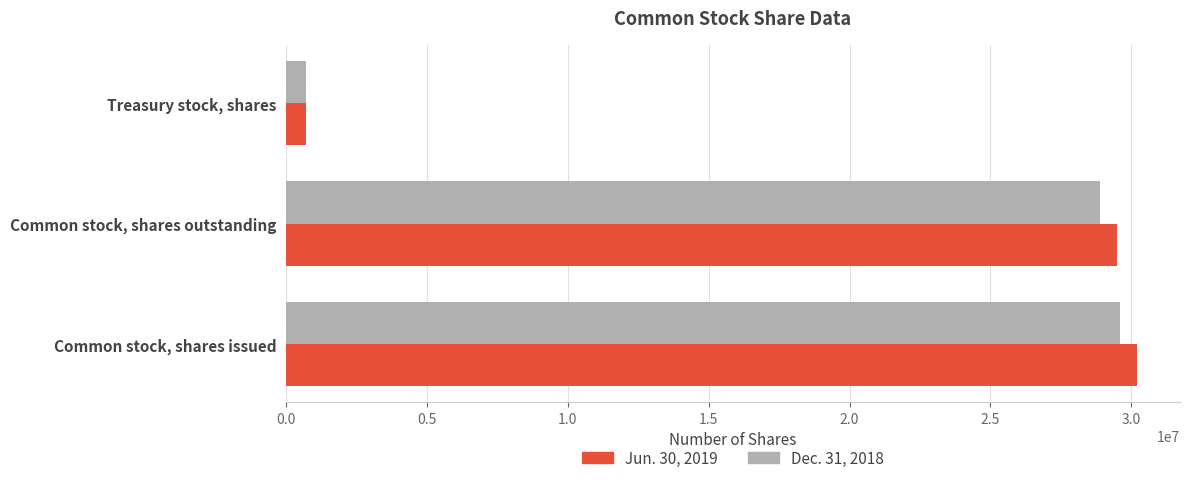

Which series has the largest total across all categories?

Jun. 30, 2019